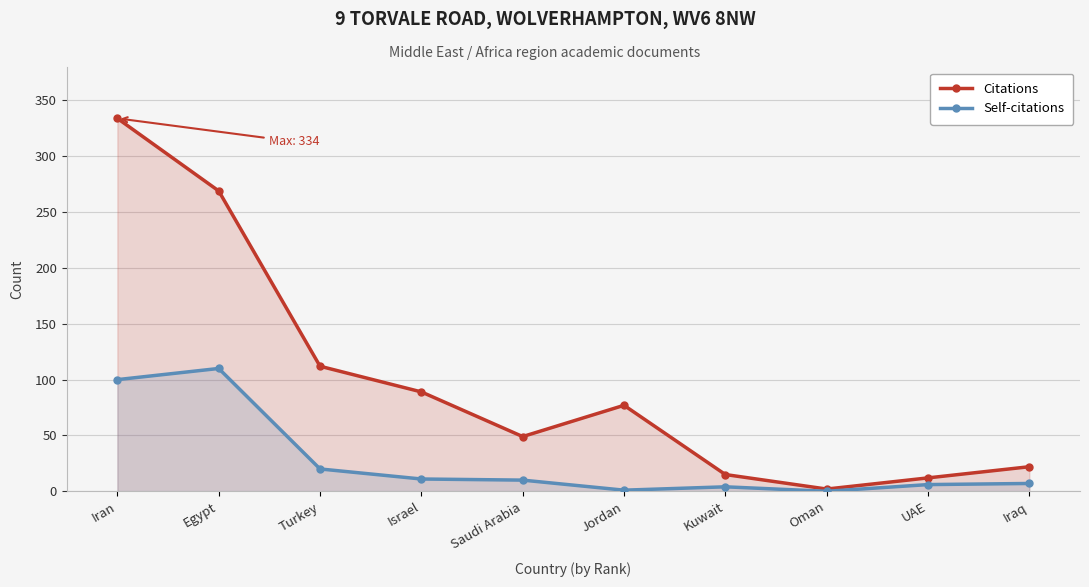

What is the label of the 9th point from the right?

Egypt